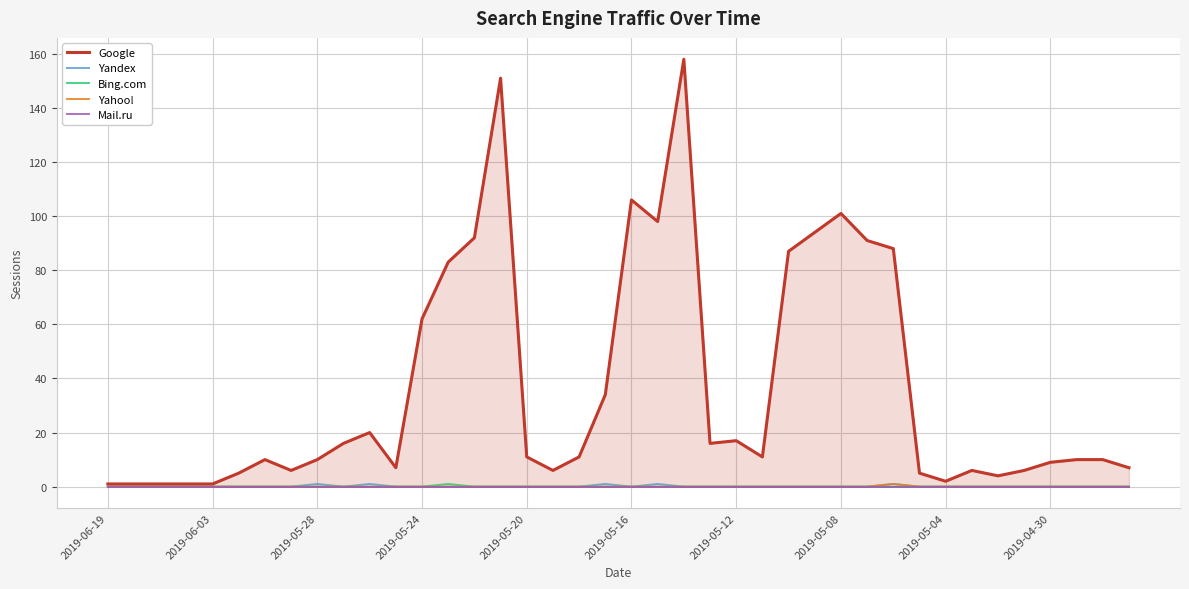

What is the total value across all series at 2019-05-08?

101